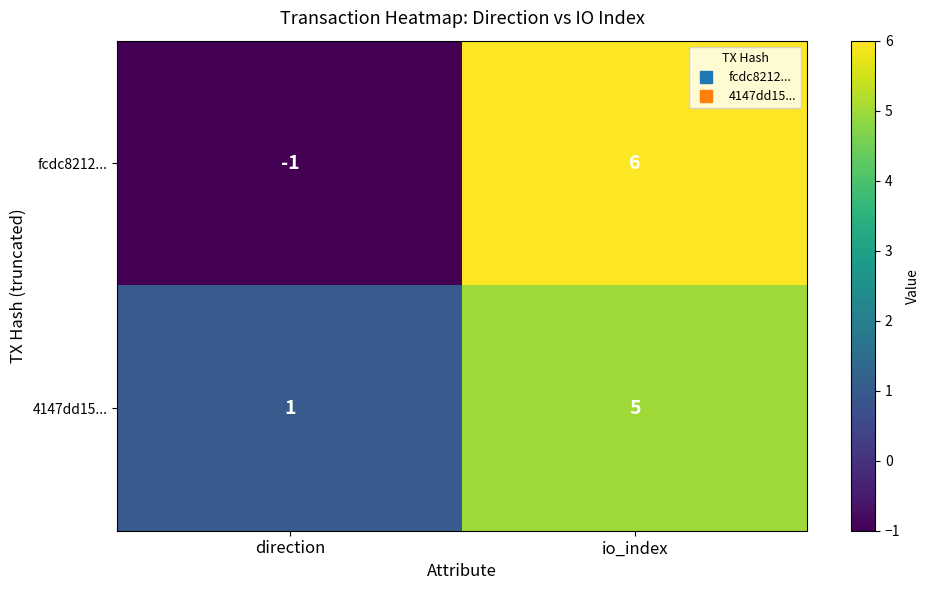

Where is 4147dd15... nearest to the value 3?

direction